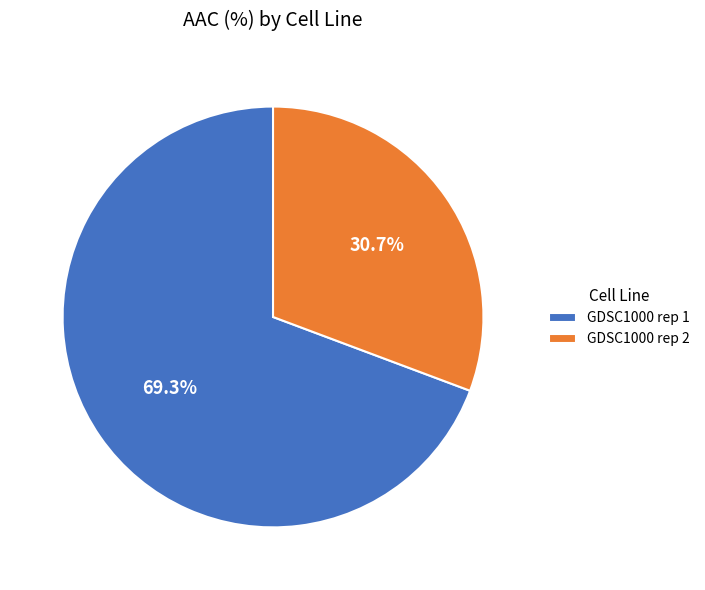

True or false: GDSC1000 rep 1 accounts for 63% of the total.

False